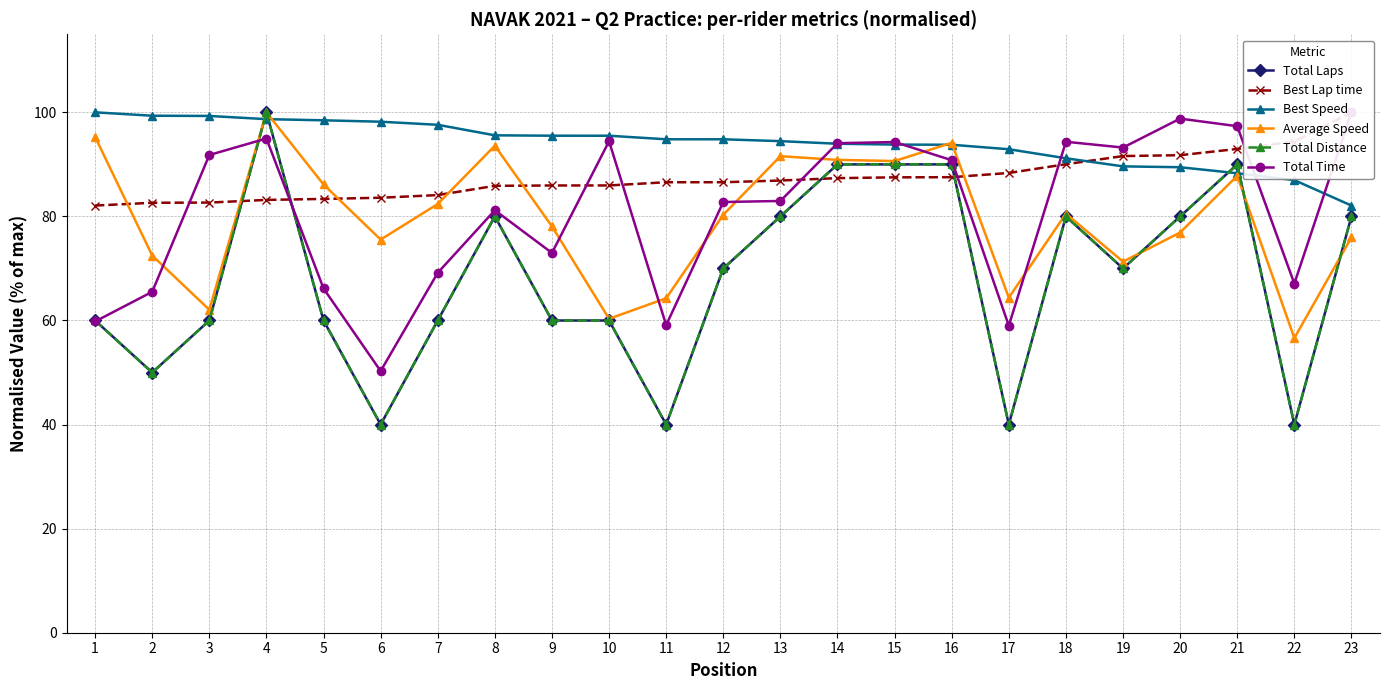

How many interior local valleys does the Total Time series have?

6